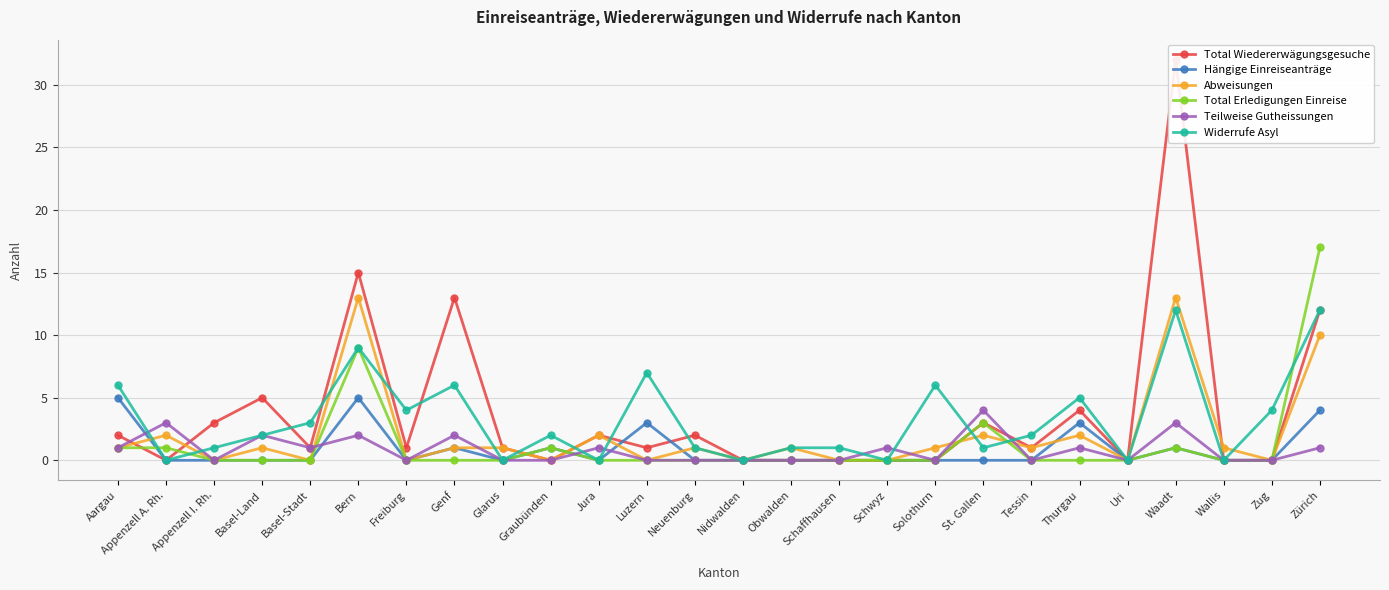

At Jura, list the series in order from smallest to largest.

Hängige Einreiseanträge, Total Erledigungen Einreise, Widerrufe Asyl, Teilweise Gutheissungen, Total Wiedererwägungsgesuche, Abweisungen